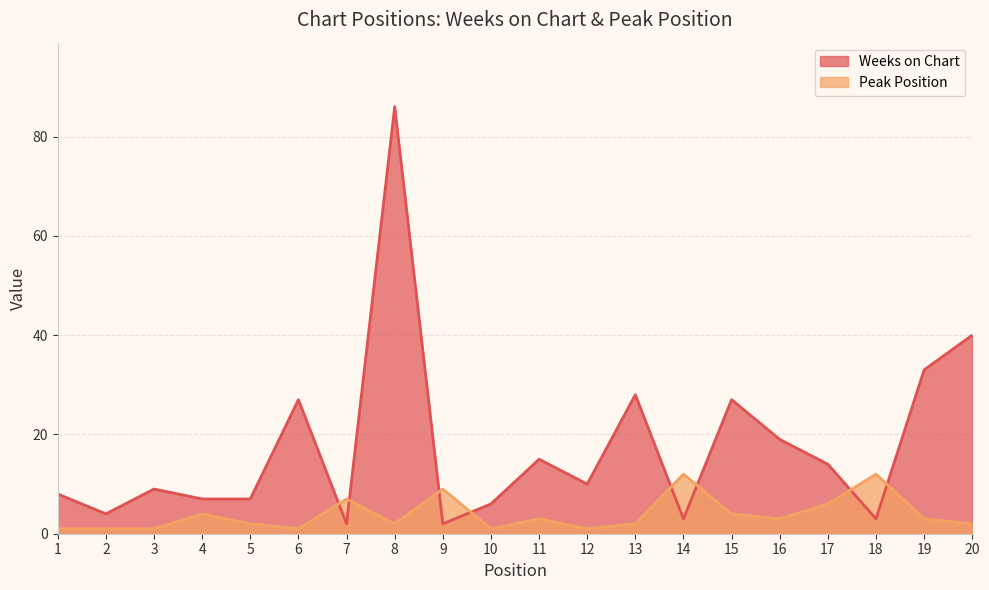

True or false: Peak Position has more than 1 interior local peaks.

True